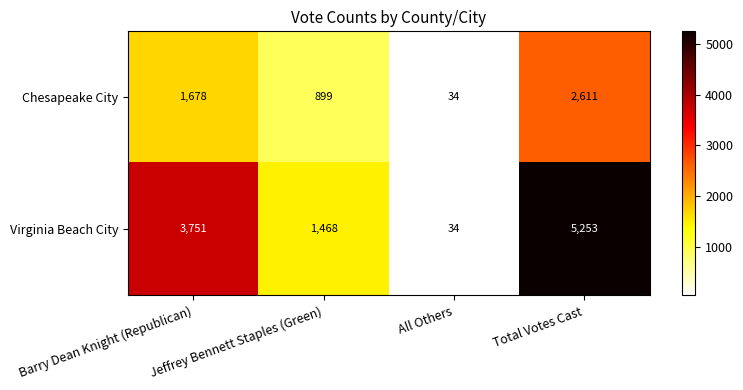

True or false: Chesapeake City has a value of 2611 at Total Votes Cast.

True